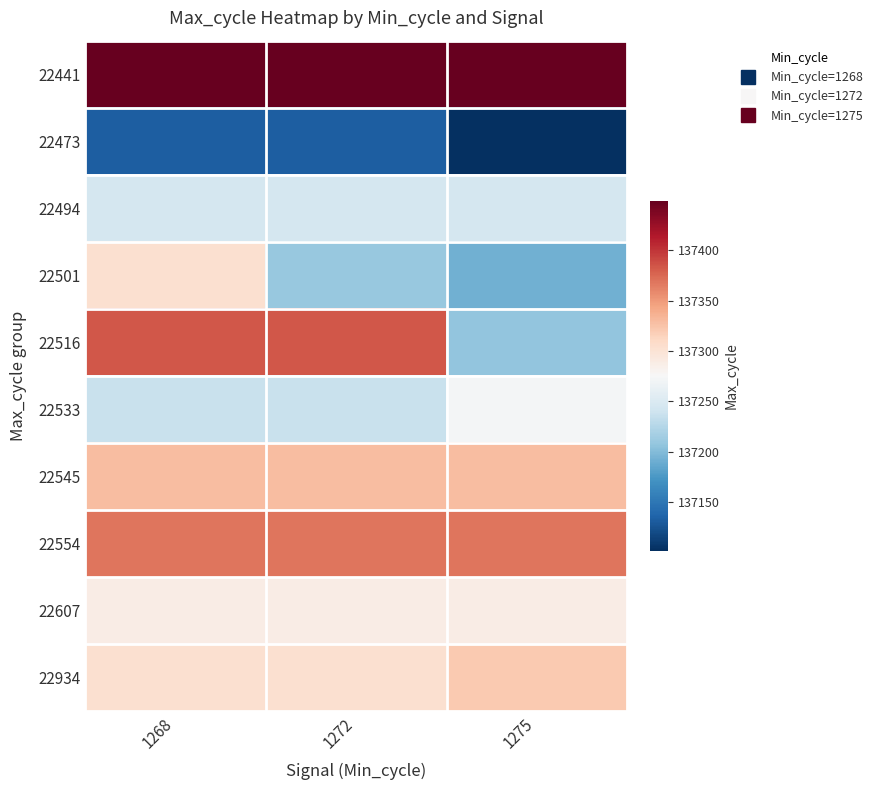

List the series in order of their peak value, lowest first.

22473, 22494, 22533, 22607, 22501, 22934, 22545, 22554, 22516, 22441